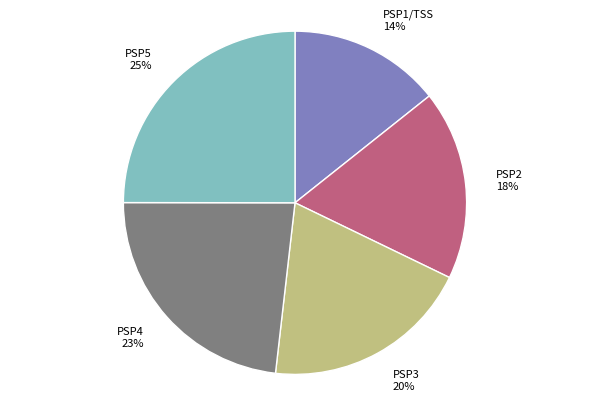

What is the smallest slice in the pie chart?

PSP1/TSS